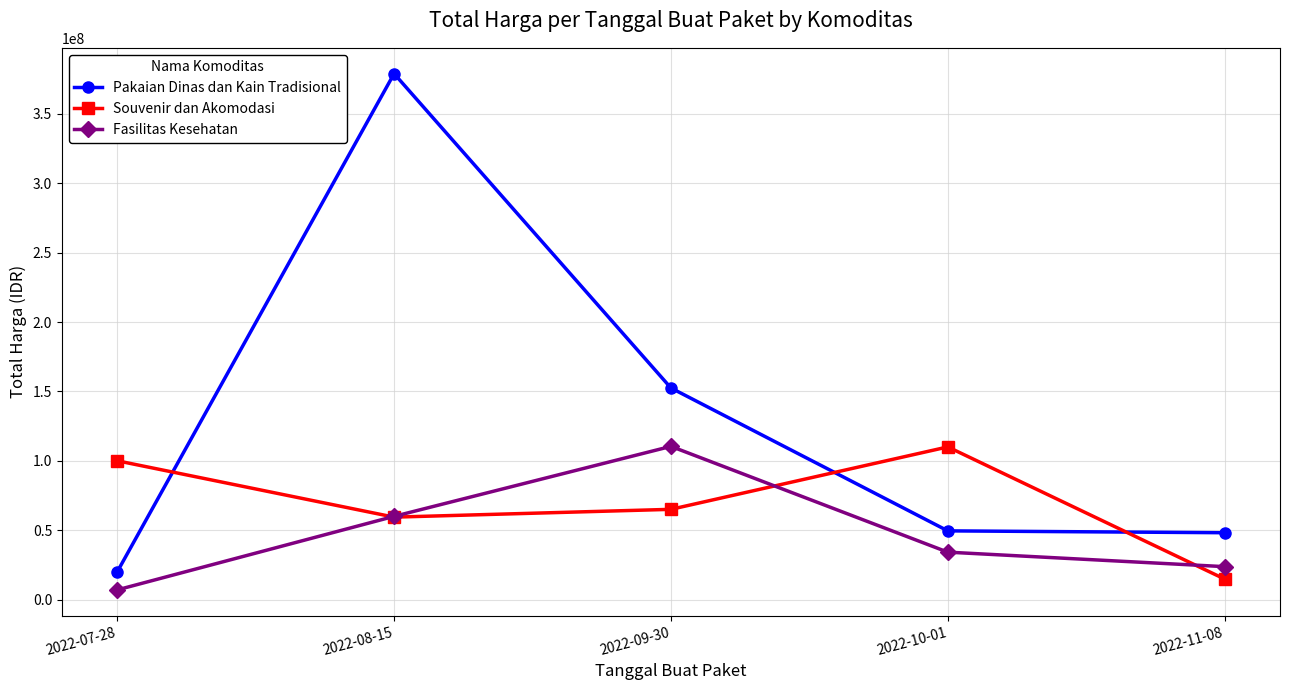

The Fasilitas Kesehatan series shows 36849758 at 2022-11-08. True or false?

False